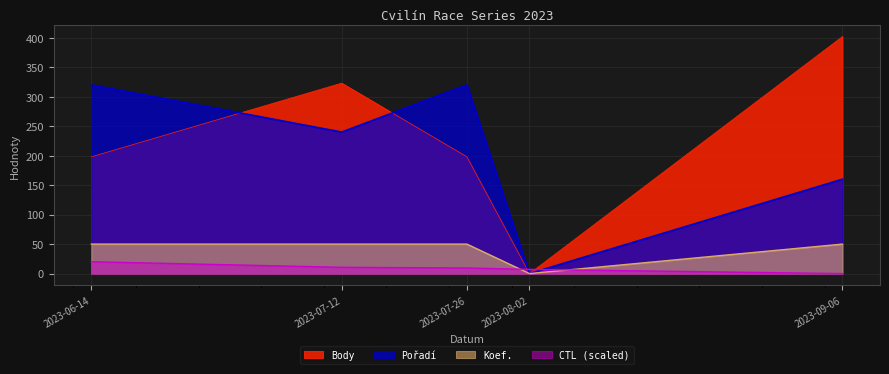

Read the Koef. value at 2023-09-06.

50.0